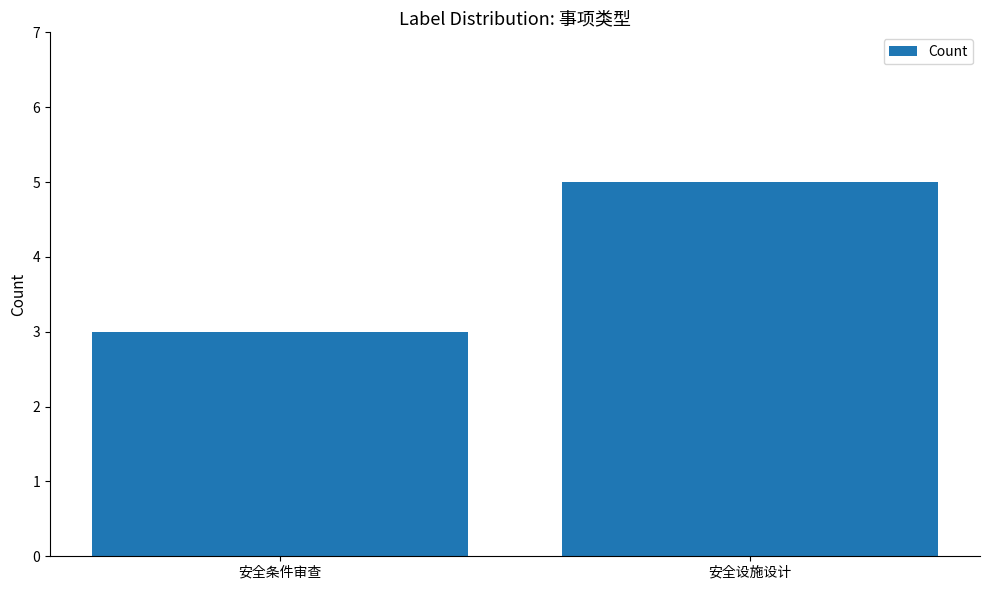

What is the sum of the values at 安全条件审查 and 安全设施设计?

8